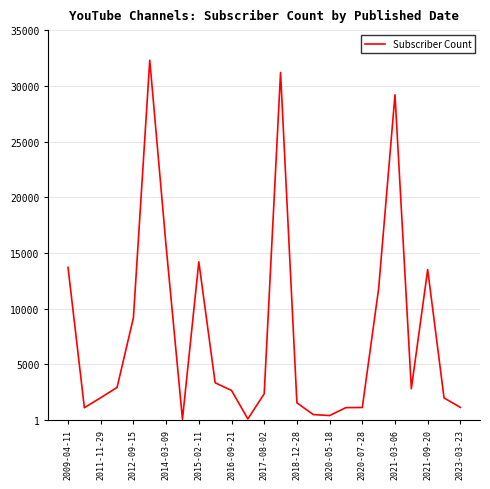

What is the difference between the maximum and minimum values?

32235